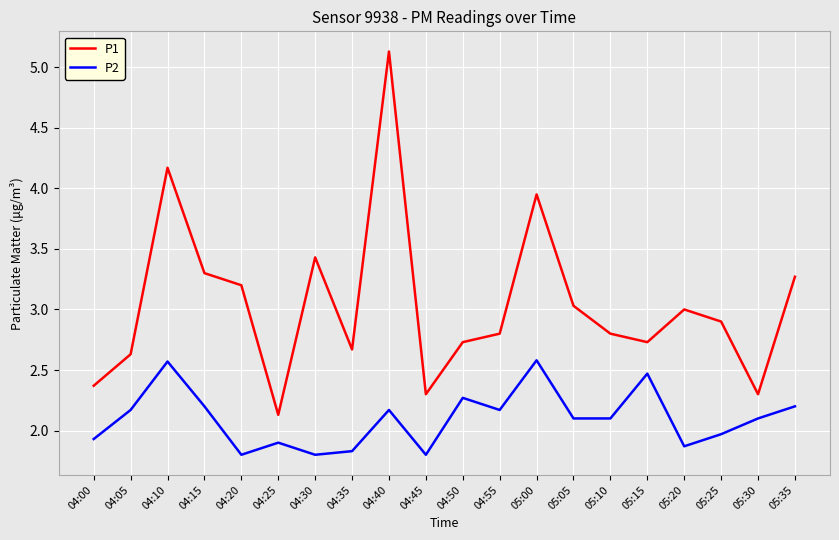

Is this an area chart (filled region under the line)?

No